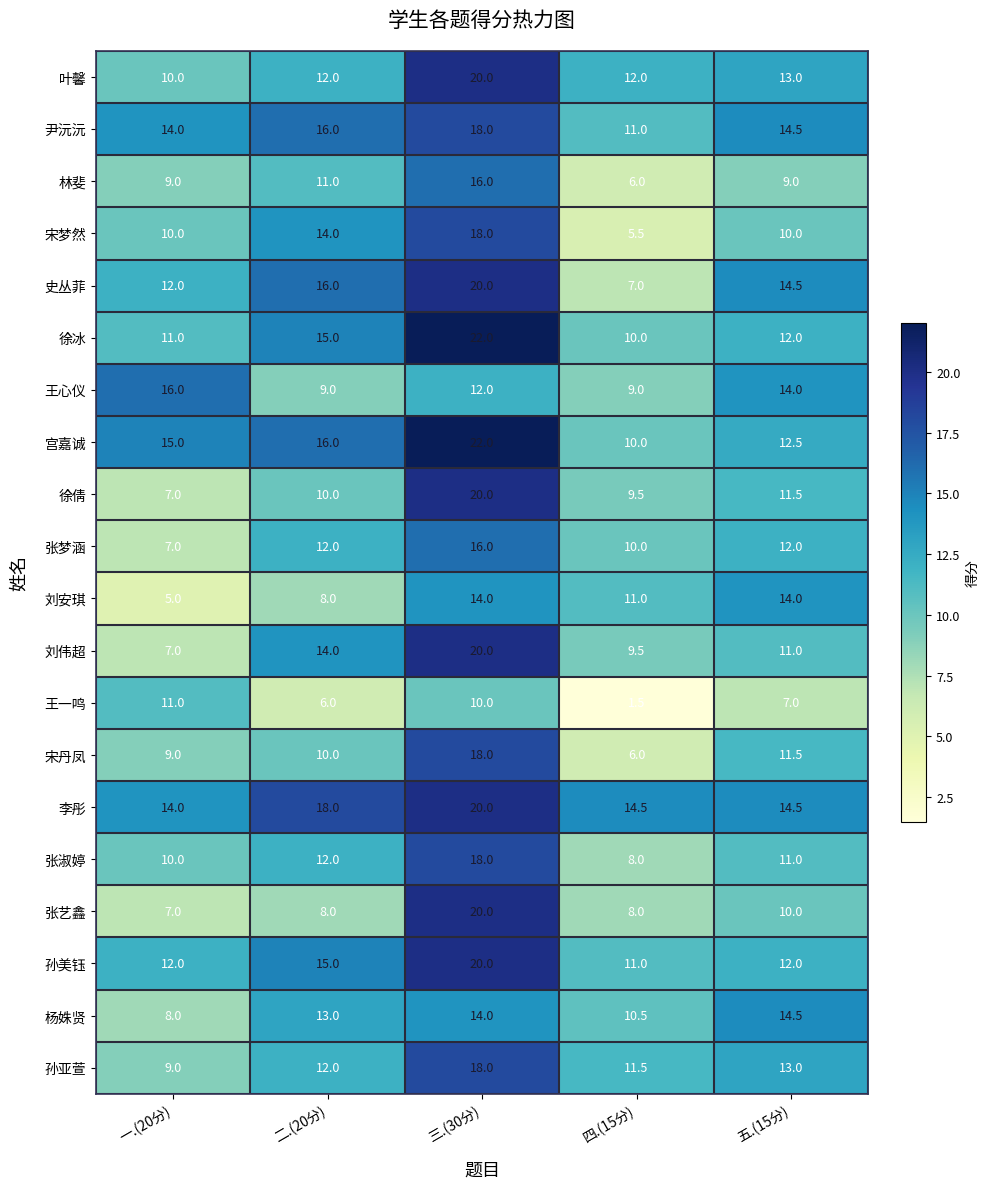

Is it true that 徐倩 equals 9.6 at 三.(30分)?

False